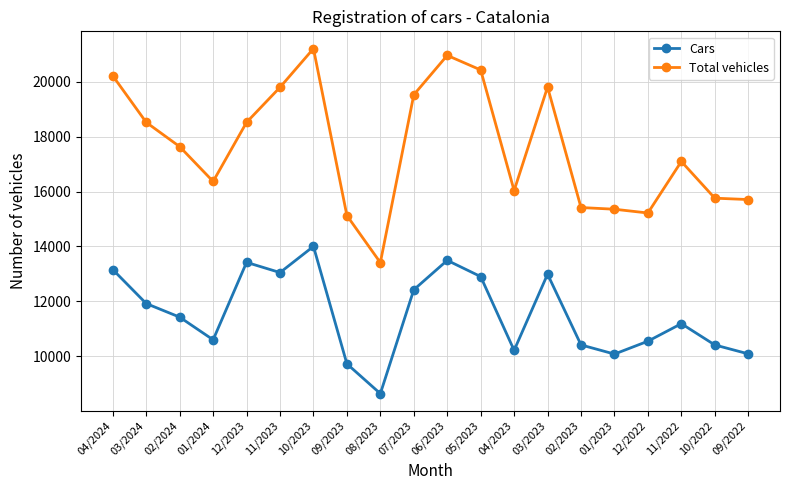

At which category is the sum across all series the highest?

10/2023